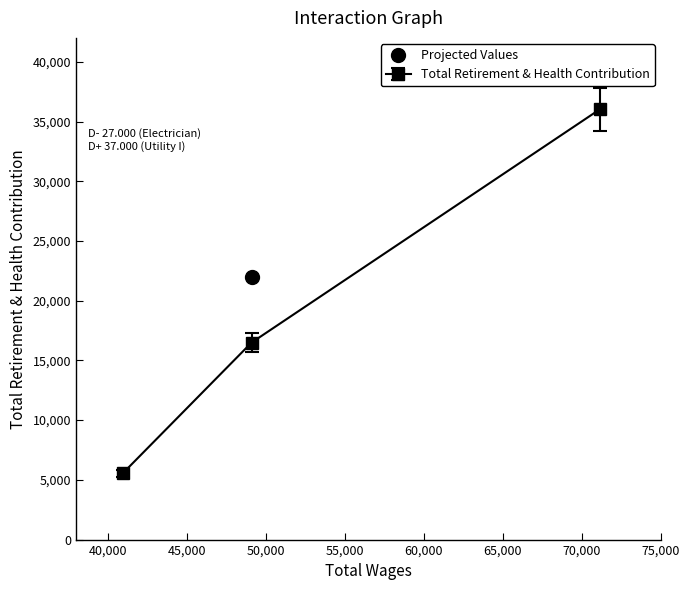

What is the sum of the values at 71166.0 and 49108.0?

52530